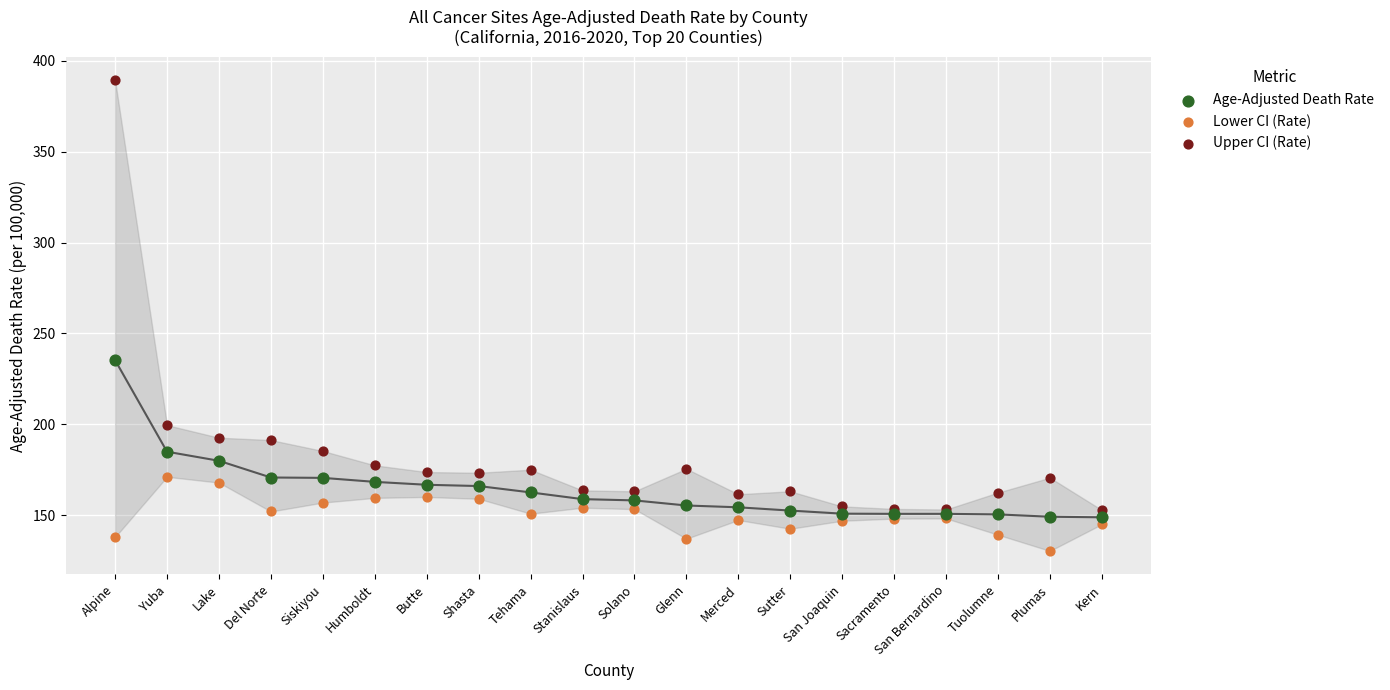

Which series reaches the minimum Y coordinate?

Lower CI (Rate)